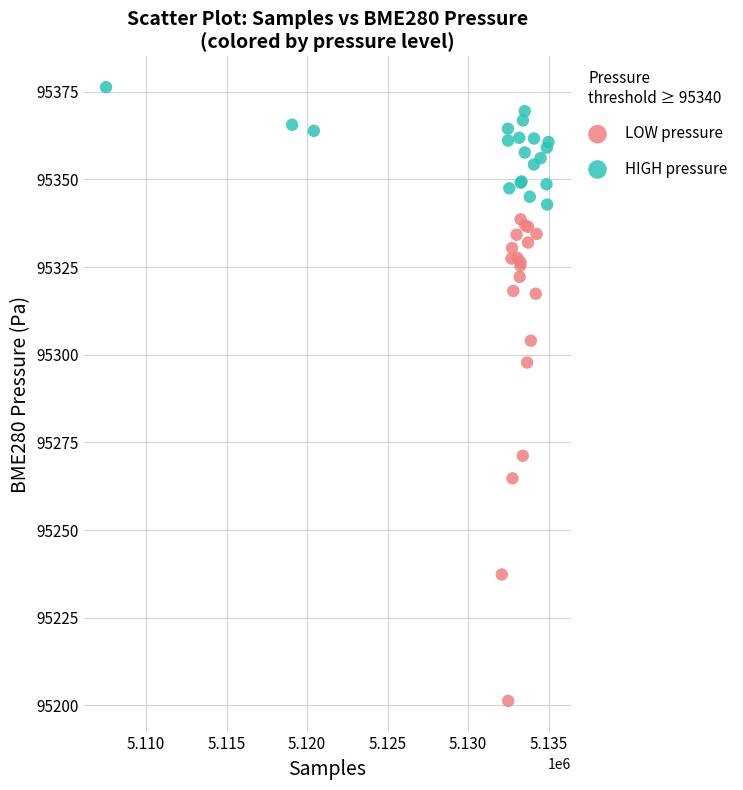

Which series reaches the minimum Y coordinate?

LOW pressure